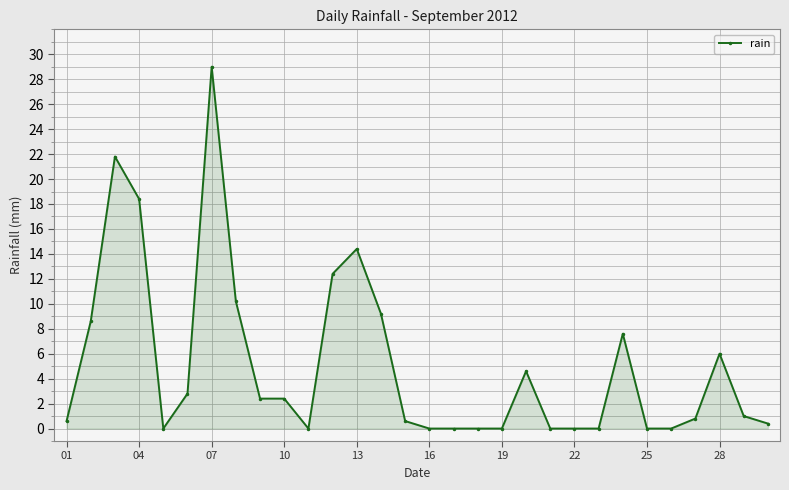

What is the maximum value shown in the chart?

29.0